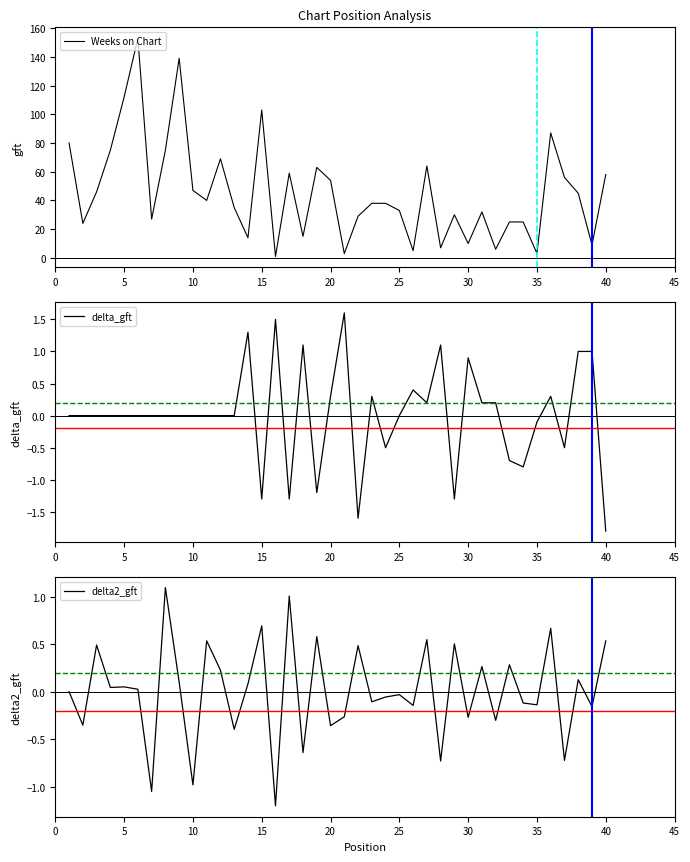

What is the difference between the maximum and minimum values in the Weeks on Chart series?

152